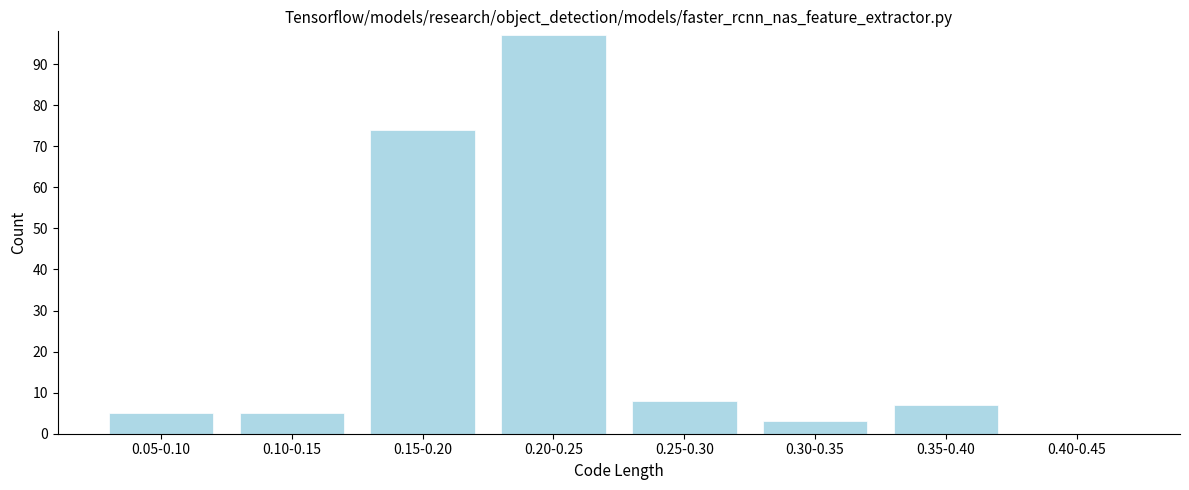

Reading left to right, extract all data points from this chart.

0.05-0.10=5	0.10-0.15=5	0.15-0.20=74	0.20-0.25=97	0.25-0.30=8	0.30-0.35=3	0.35-0.40=7	0.40-0.45=0